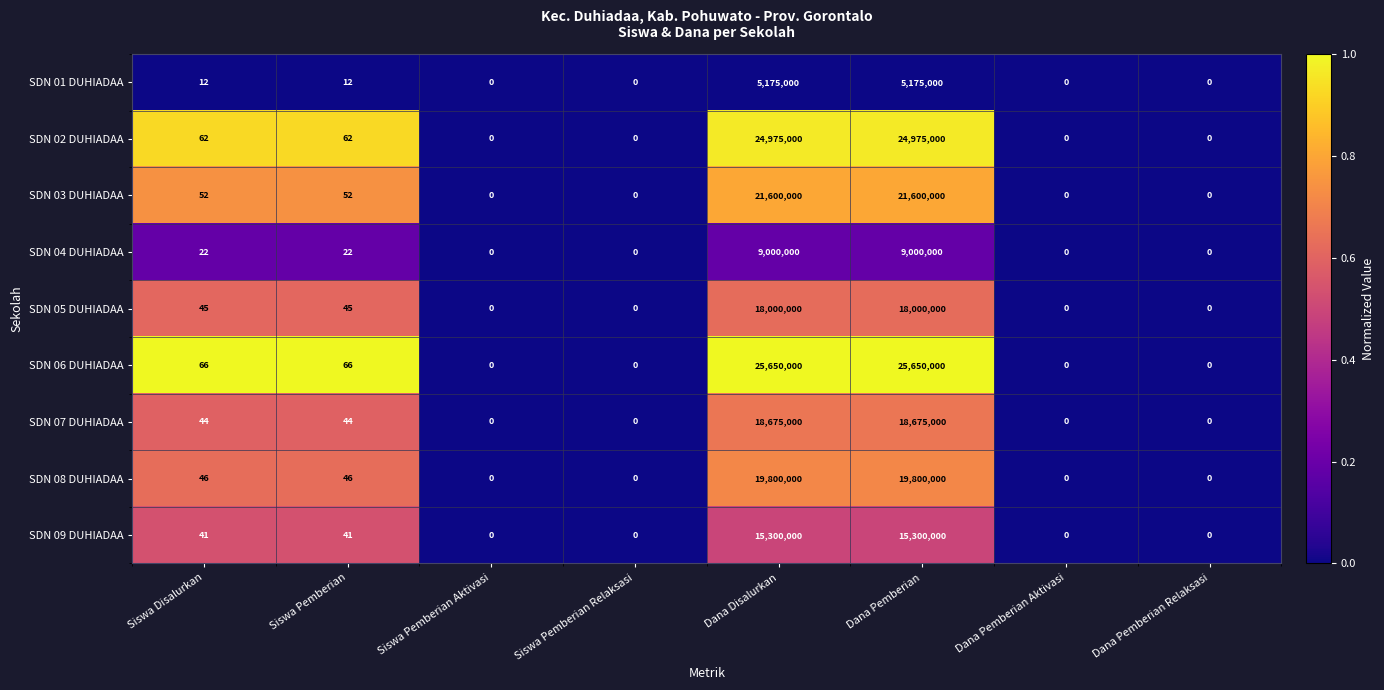

What is the difference between the second highest and minimum values in the SDN 03 DUHIADAA series?

21600000